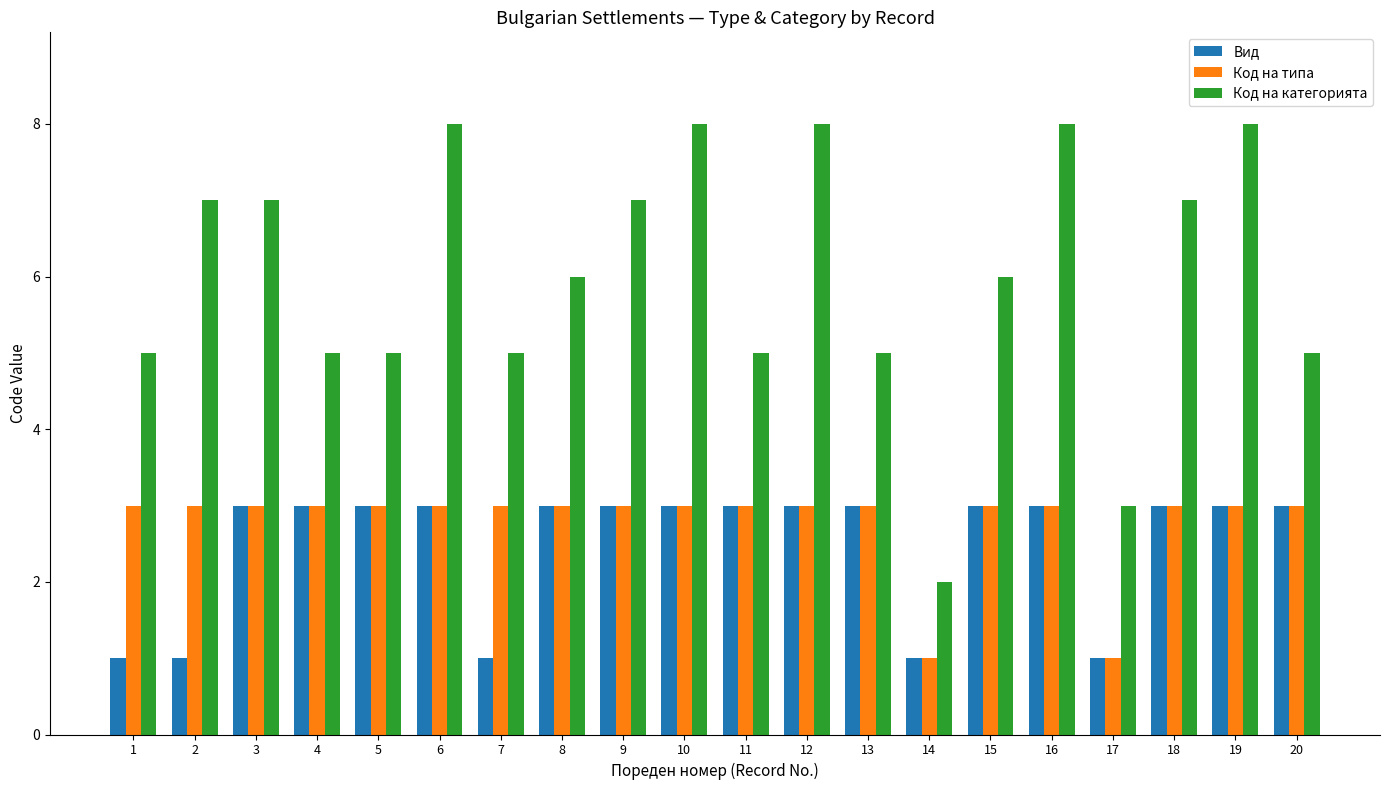

How many bars are there in each group?

3